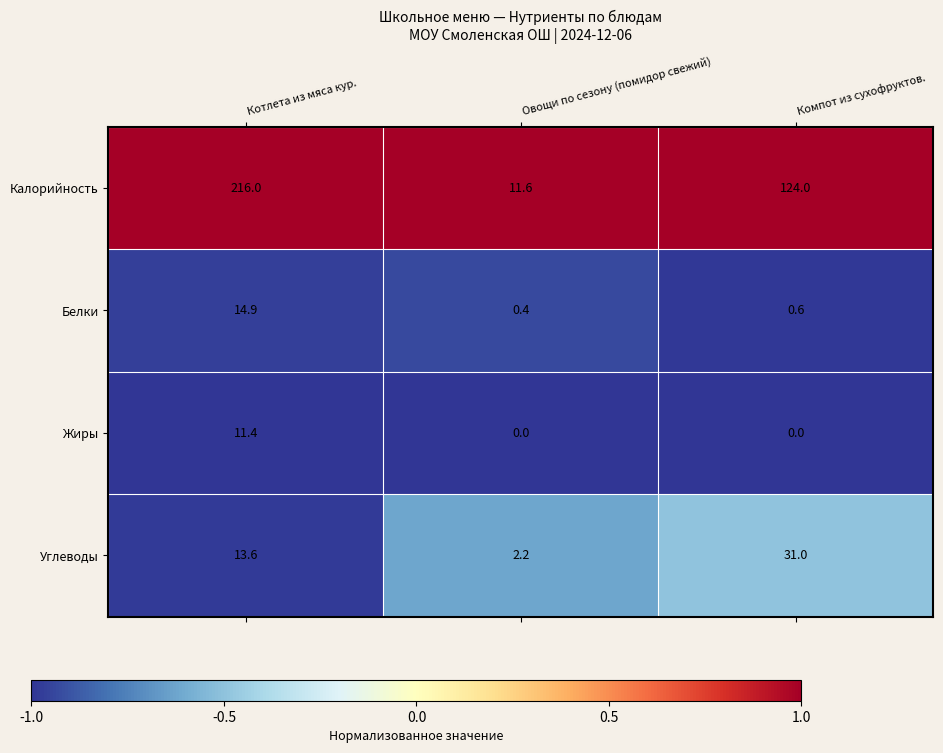

Which label corresponds to the largest value in the chart?

Котлета из мяса кур.